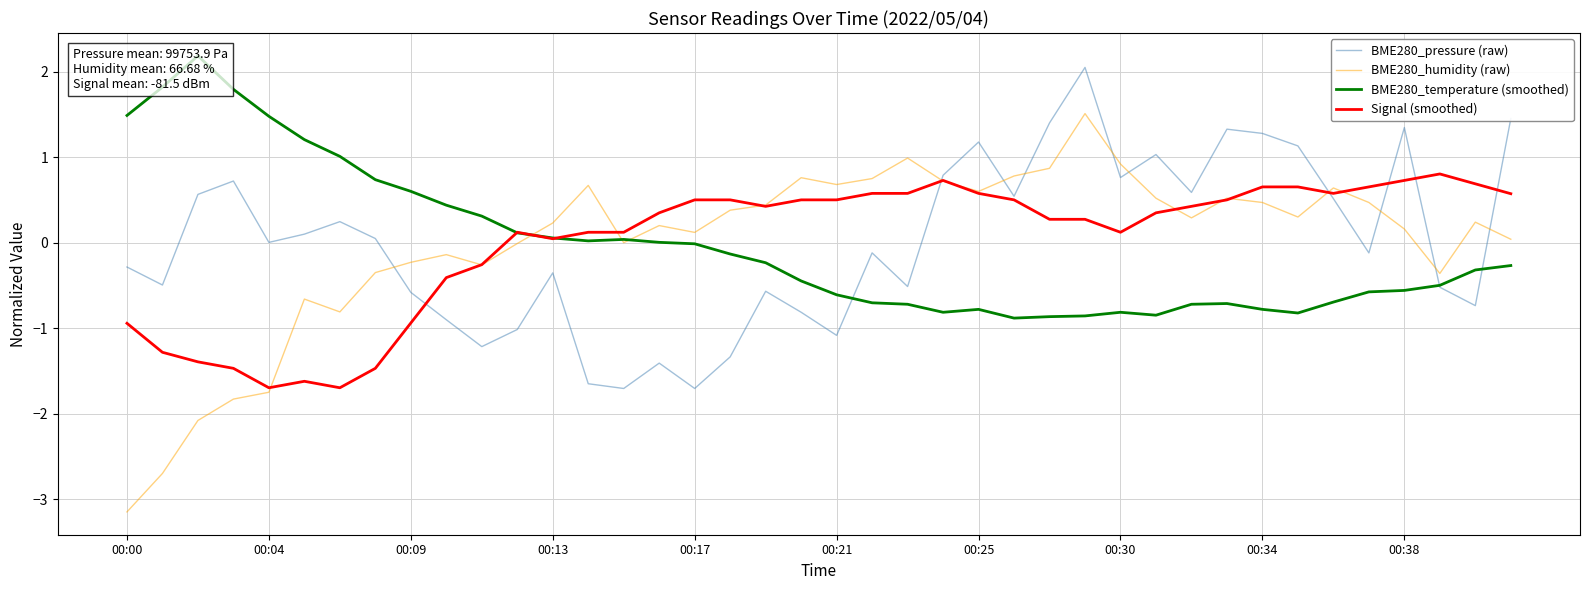

Where is BME280_humidity (raw) nearest to the value 0?

14